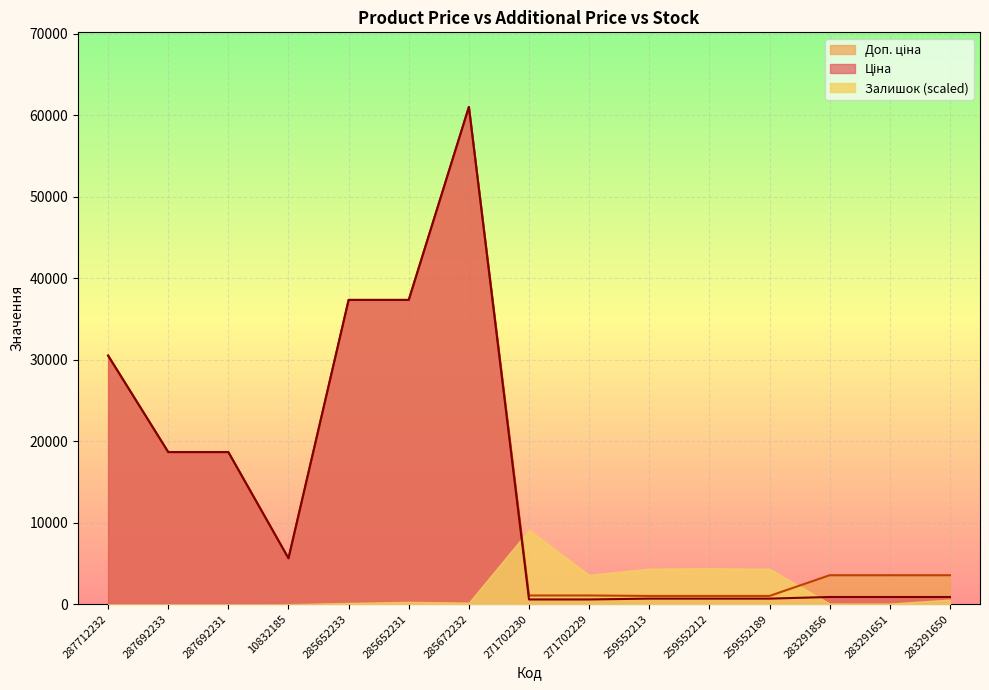

Which series has the largest total across all categories?

Доп. ціна